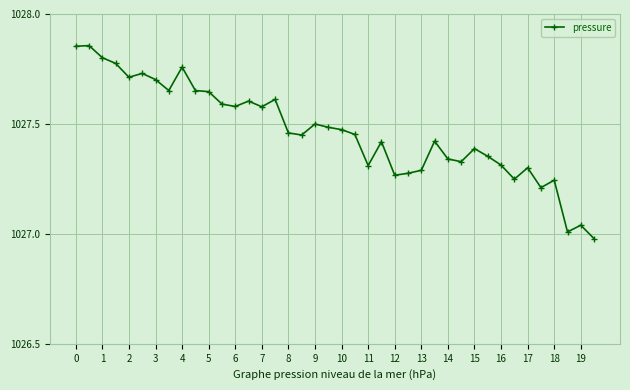

What is the difference between the maximum and second lowest values?

0.8